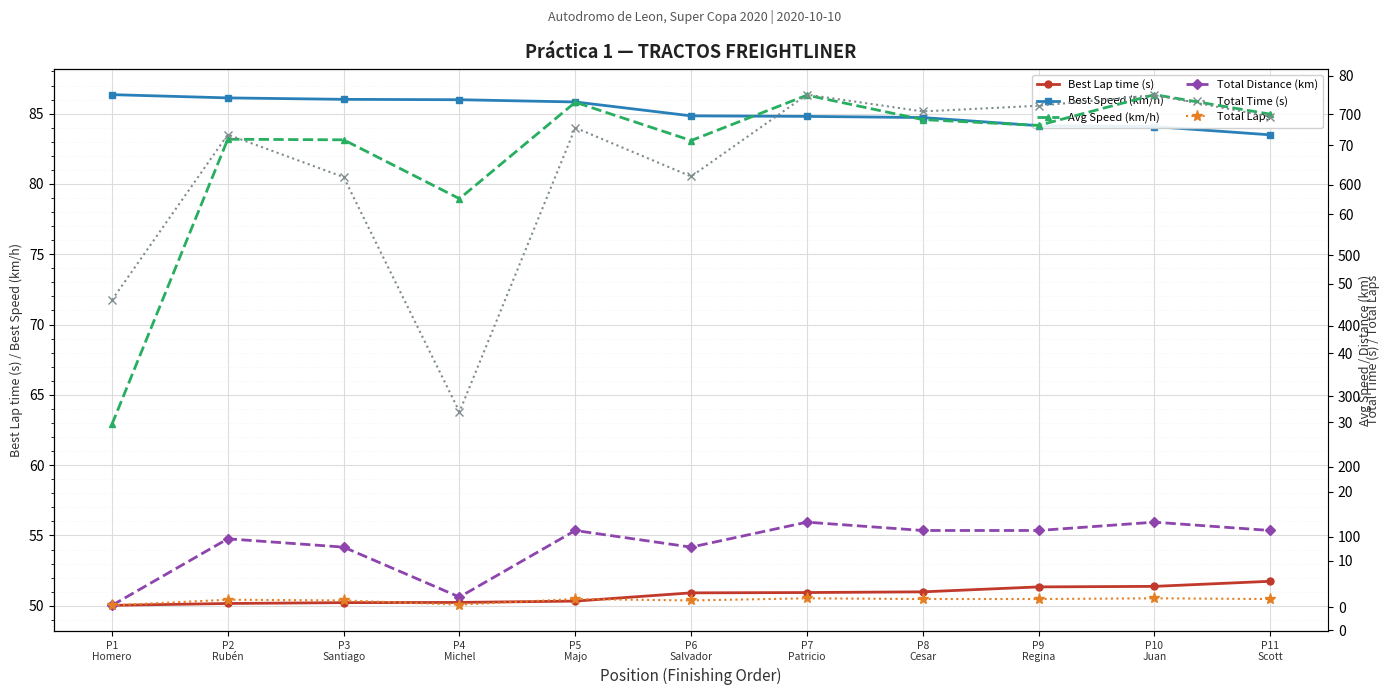

What is the difference between the maximum and minimum values in the Avg Speed (km/h) series?

47.6